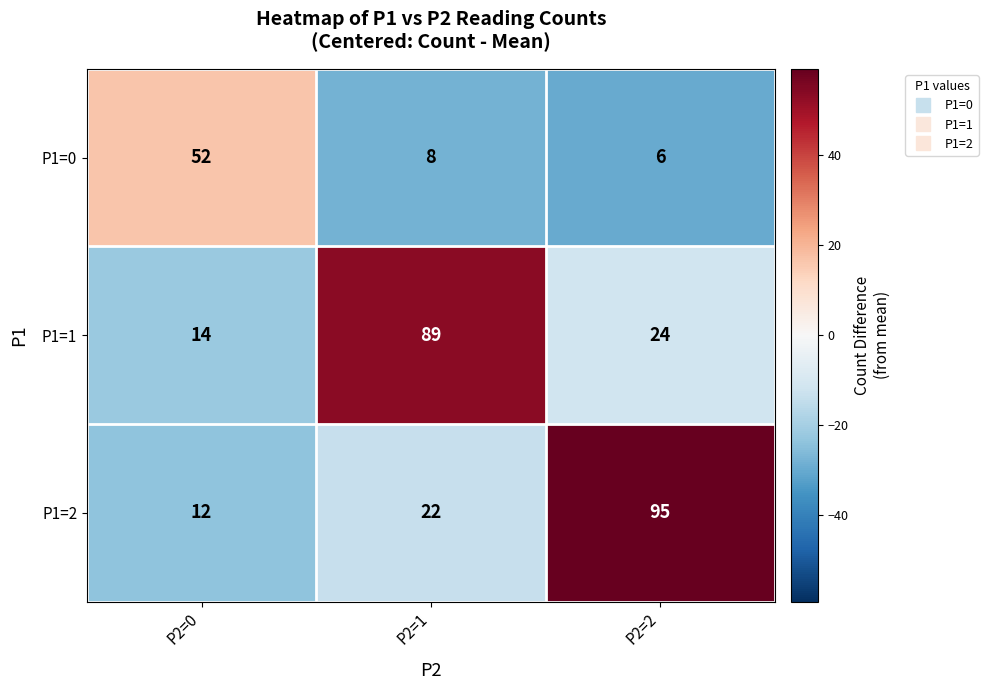

Is it true that P1=0 equals 10 at P2=2?

False